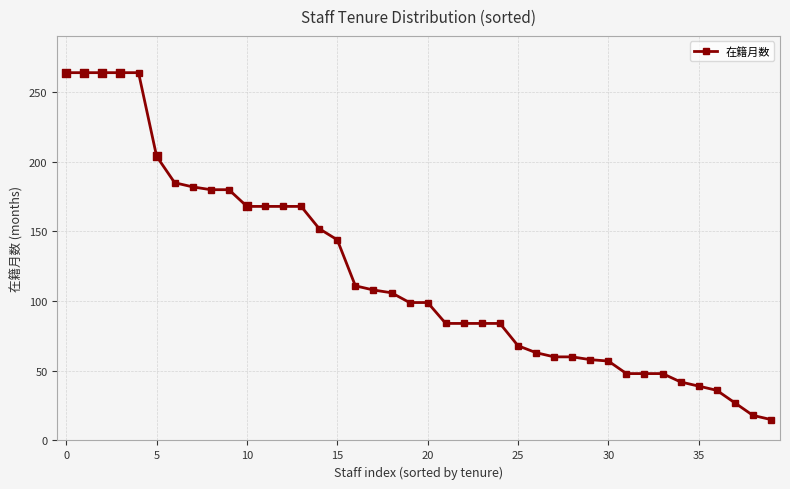

What is the maximum value shown in the chart?

264